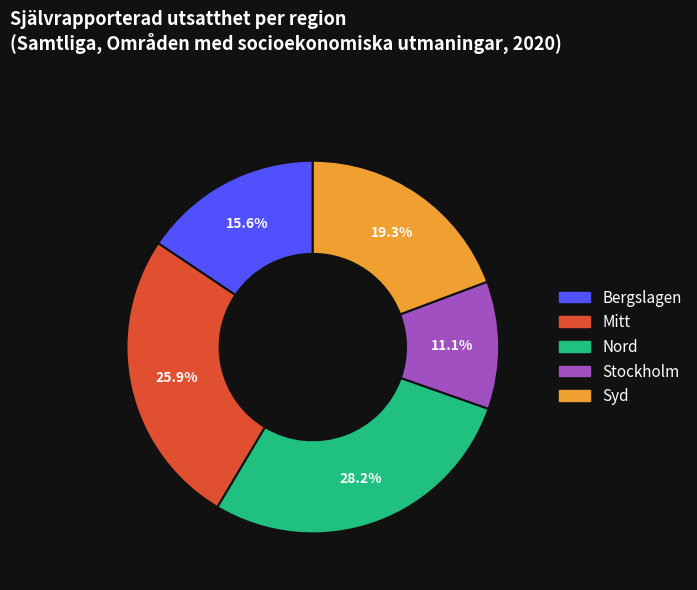

Which category has the biggest portion of the pie?

Nord